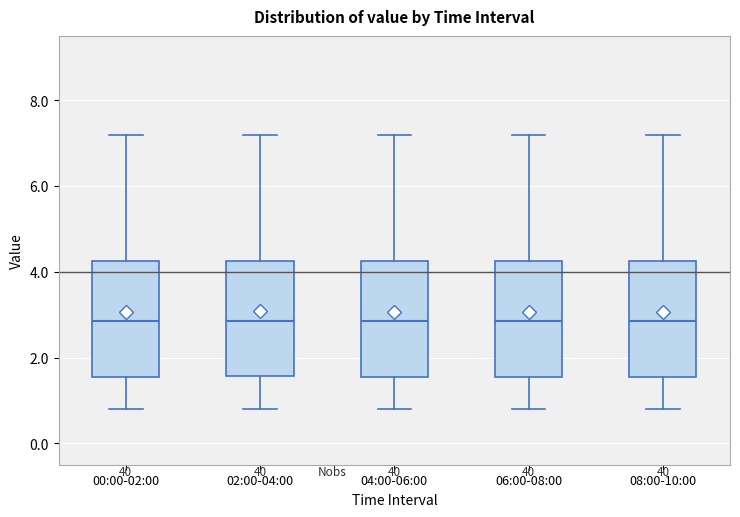

Reading left to right, transcribe this box plot: for each box, give where its median line is, the range the box spans, and where its two whiskers end, as read against the y-axis. The values are not printed on the chart, so give them approximately, as read against the axis.

00:00-02:00: median 2.8, box 1.6 to 4.2, whiskers 0.8 to 7.2
02:00-04:00: median 2.8, box 1.6 to 4.2, whiskers 0.8 to 7.2
04:00-06:00: median 2.8, box 1.6 to 4.2, whiskers 0.8 to 7.2
06:00-08:00: median 2.8, box 1.6 to 4.2, whiskers 0.8 to 7.2
08:00-10:00: median 2.8, box 1.6 to 4.2, whiskers 0.8 to 7.2